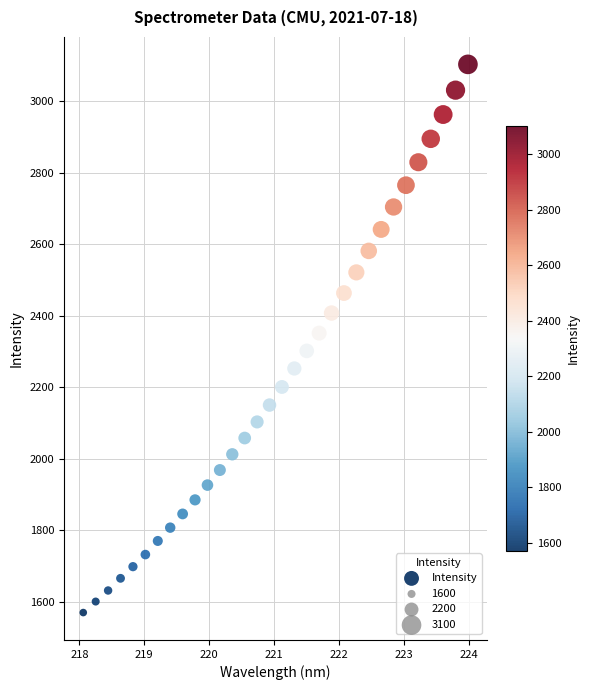

What is the range of Y values (max minus min)?

1534.1